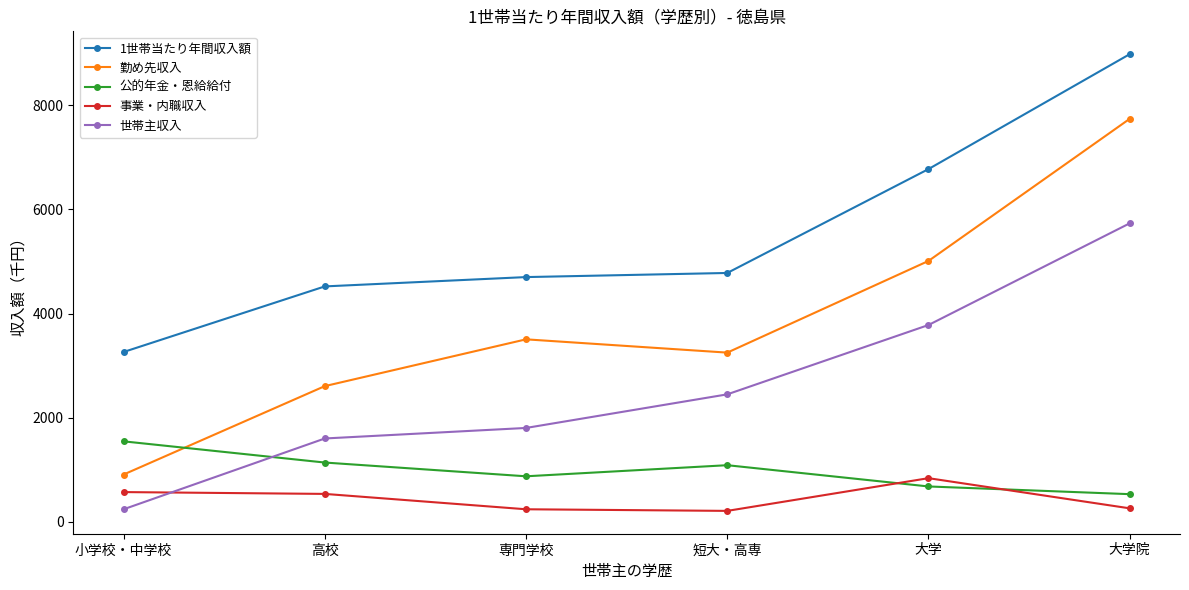

What is the sum of the 事業・内職収入 values at 大学院 and 高校?

799